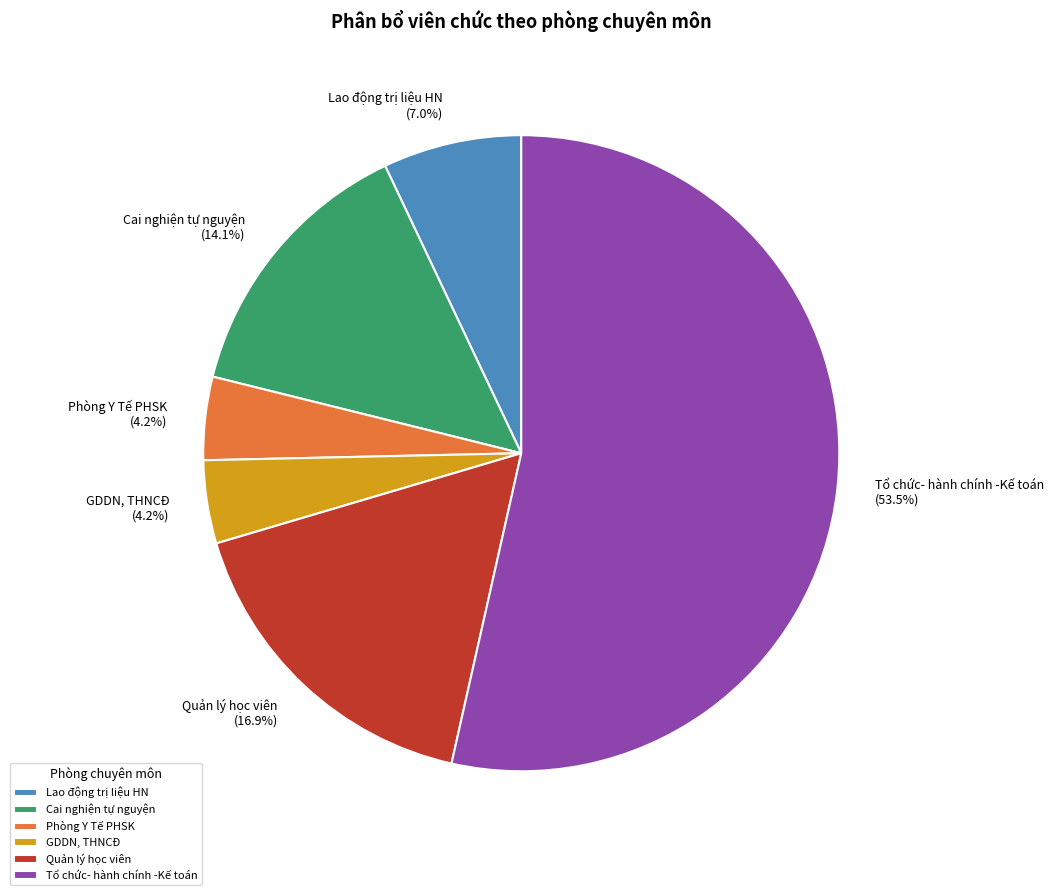

How many segments does this pie chart have?

6